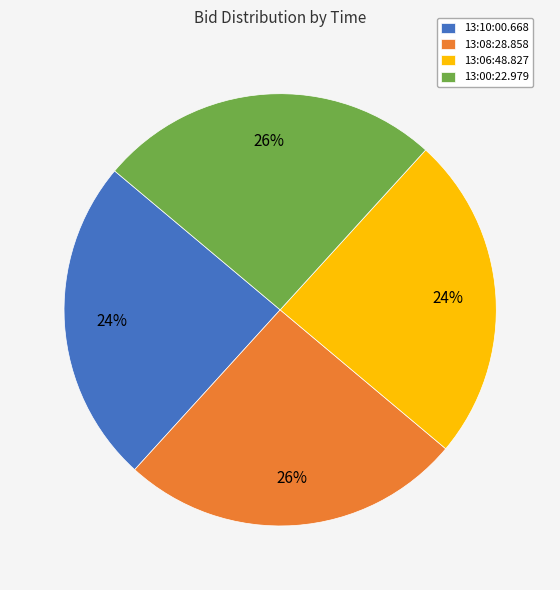

To the nearest percent, what portion does 13:10:00.668 represent?

24%